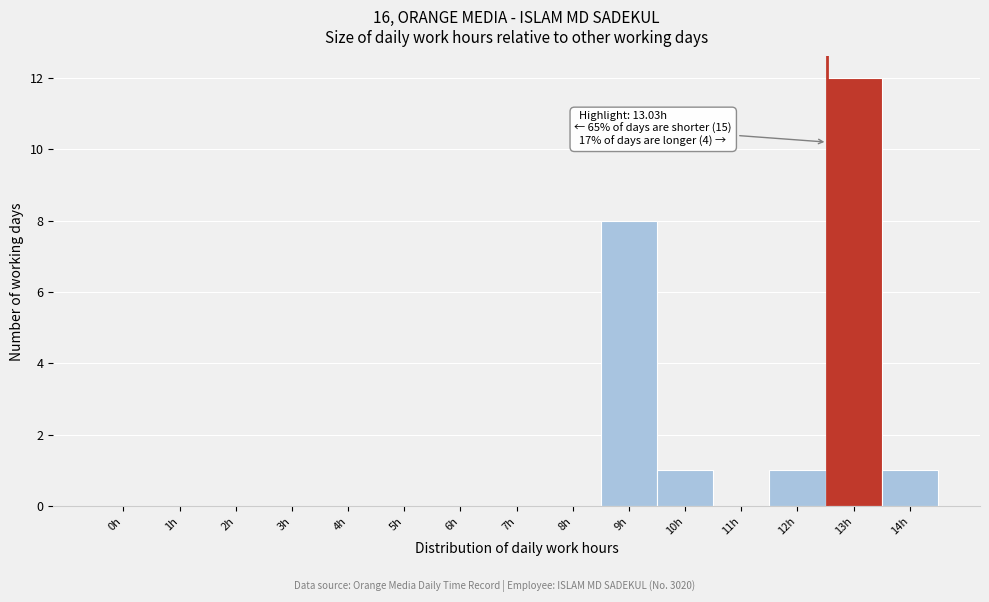

Reading left to right, transcribe all the data shown in this chart.

0h=0	1h=0	2h=0	3h=0	4h=0	5h=0	6h=0	7h=0	8h=0	9h=8	10h=1	11h=0	12h=1	13h=12	14h=1